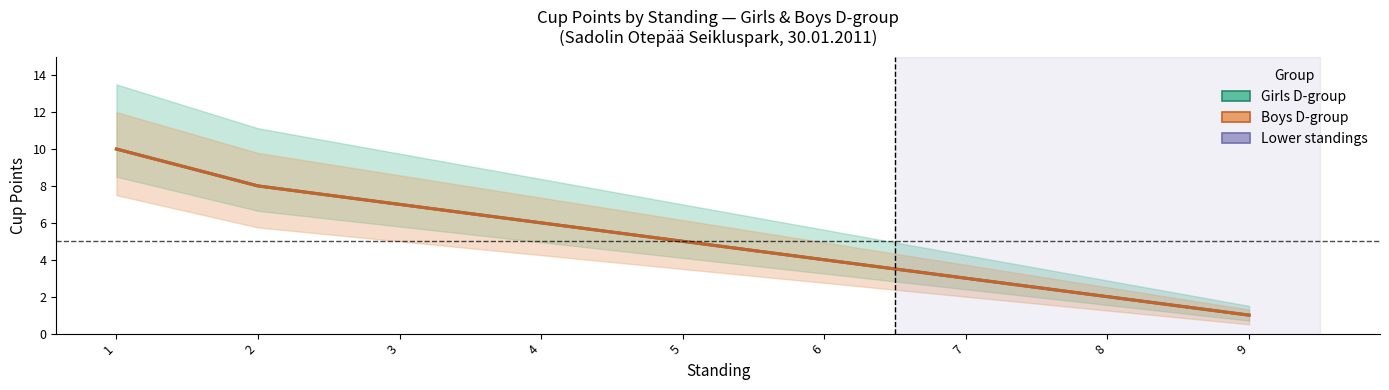

How many categories are shown in the chart?

9